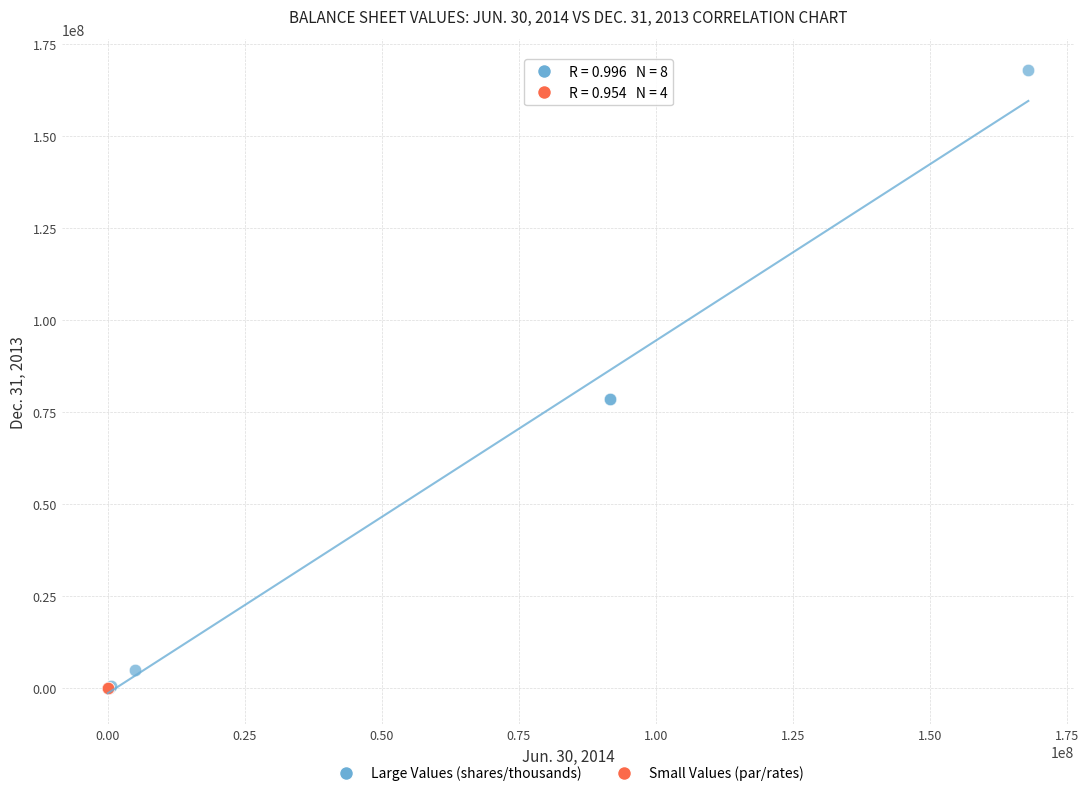

Which series has the largest Y range (max minus min)?

Large Values (shares/thousands)